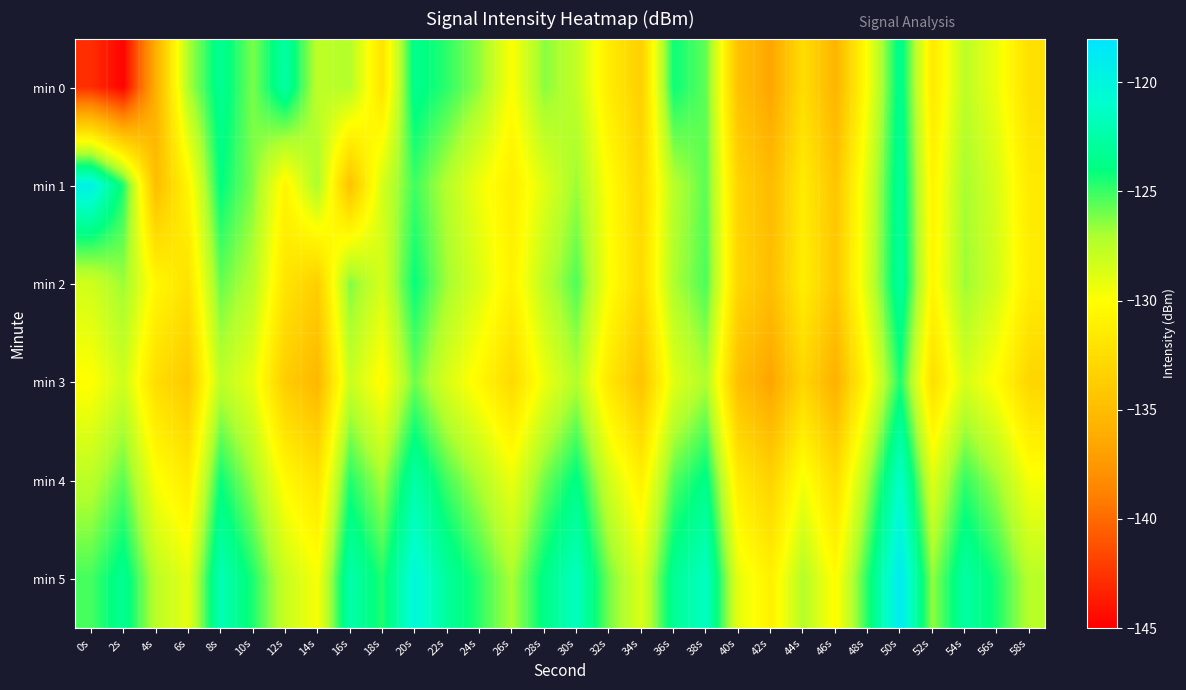

Rank the series by their maximum value, from highest to lowest.

min 5, min 1, min 4, min 0, min 2, min 3